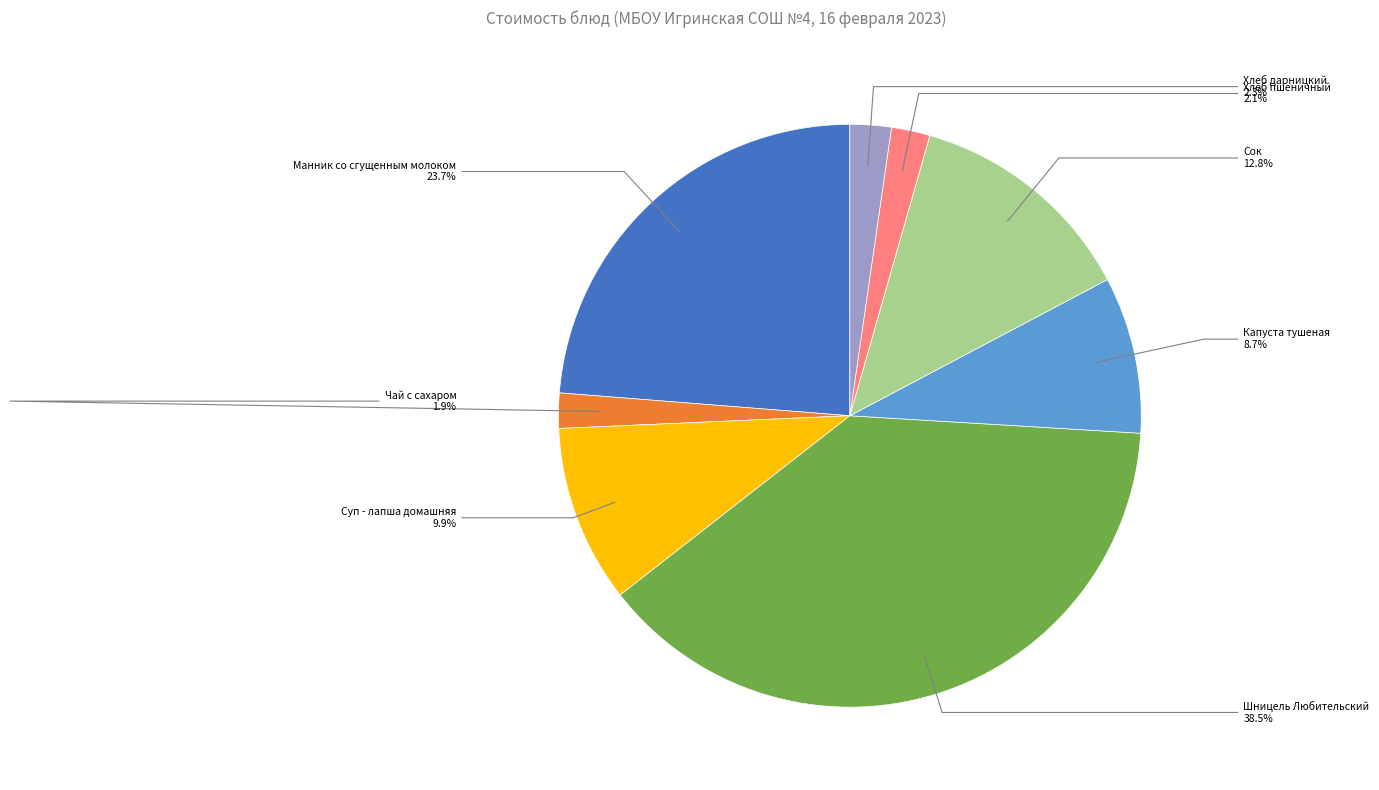

What percentage is the Суп - лапша домашняя slice, to the nearest percent?

10%